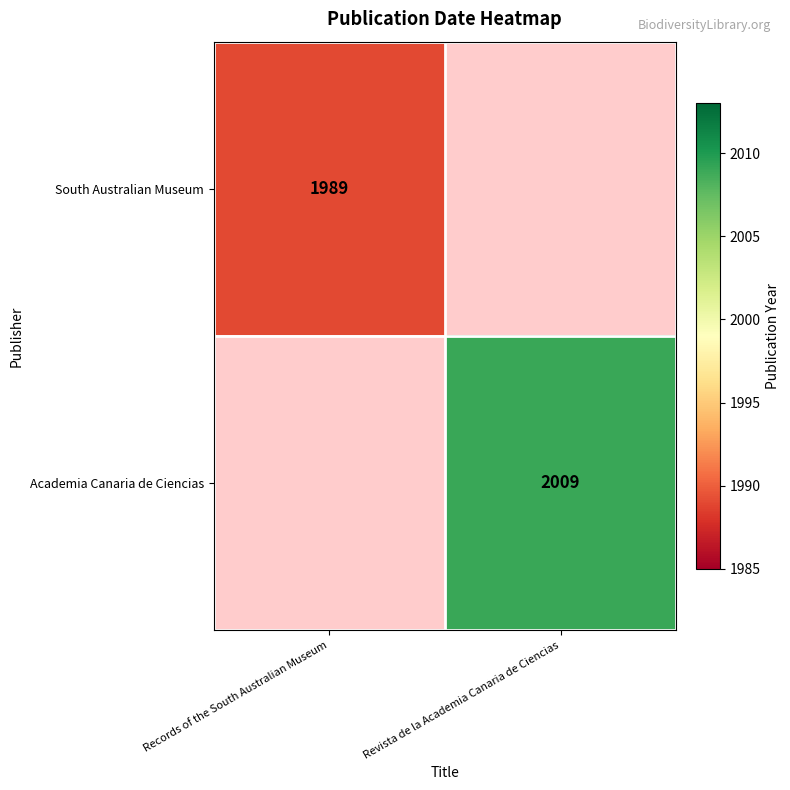

True or false: South Australian Museum has a value of 983.8 at Records of the South Australian Museum.

False